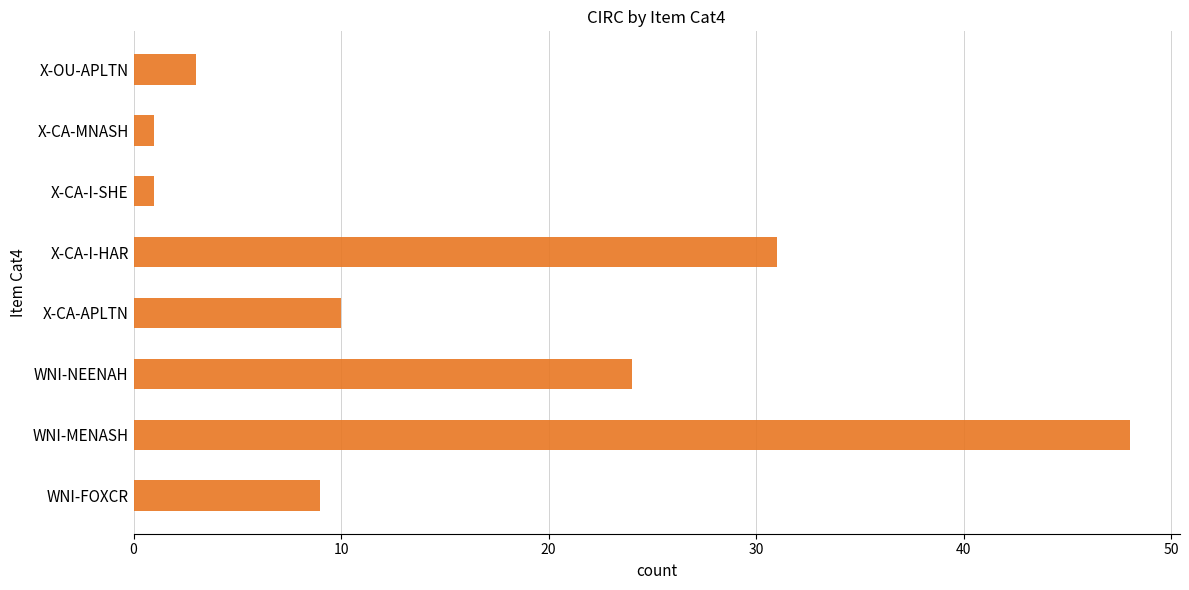

Reading bottom to top, what are all the values shown in this chart?

9	48	24	10	31	1	1	3